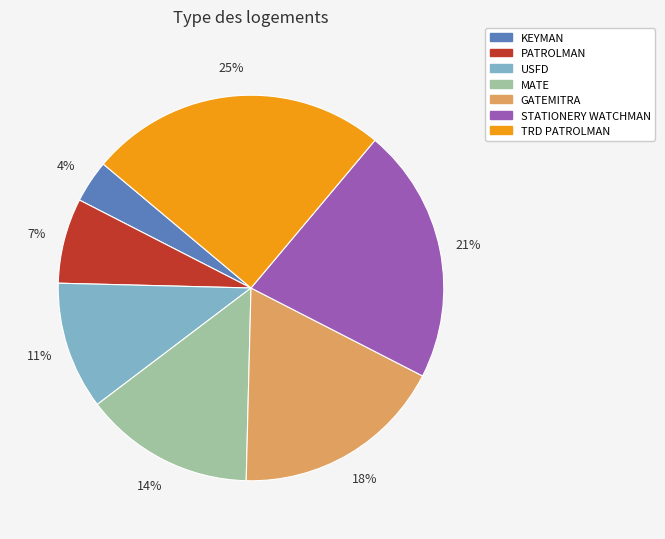

To the nearest percent, what is the difference between the largest and smallest slice percentages?

21%